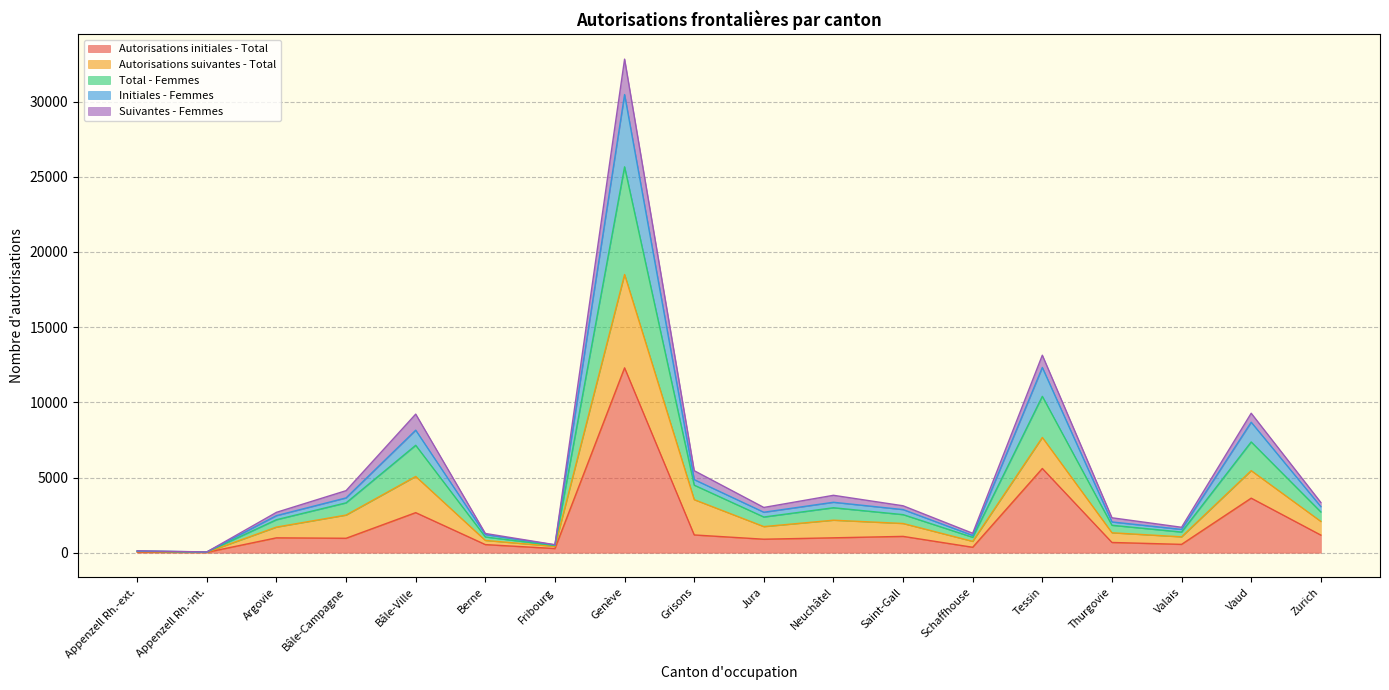

What is the difference between the second highest and minimum values in the Autorisations initiales - Total series?

5577